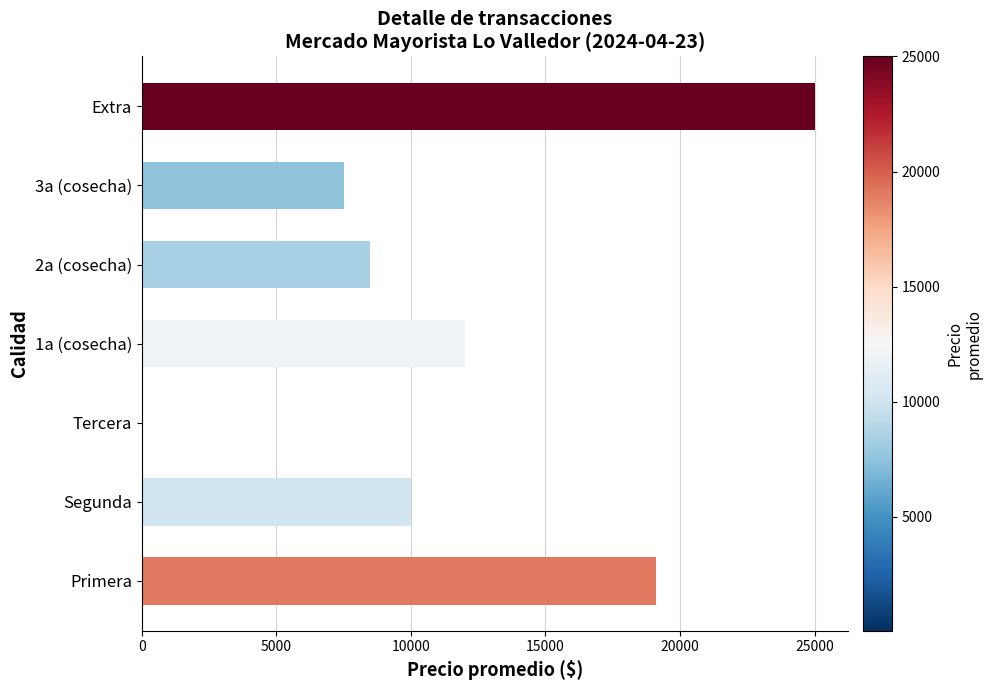

What is the greatest value displayed?

25000